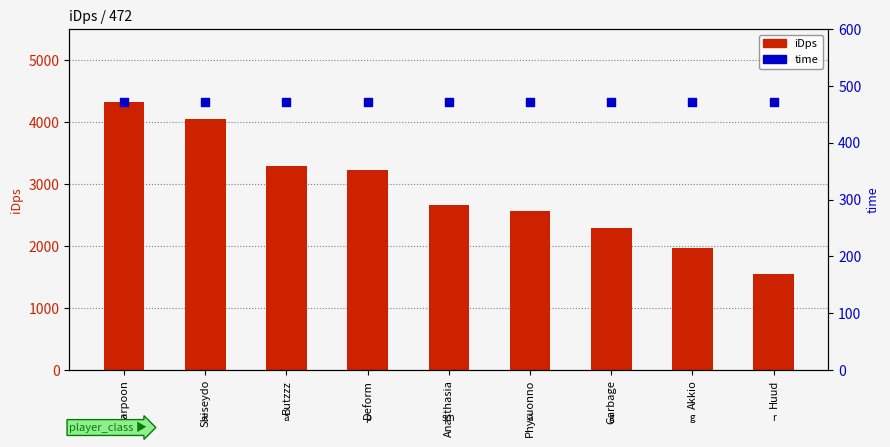

Is the value of time at Shiseydo greater than the value of iDps at Huud?

No